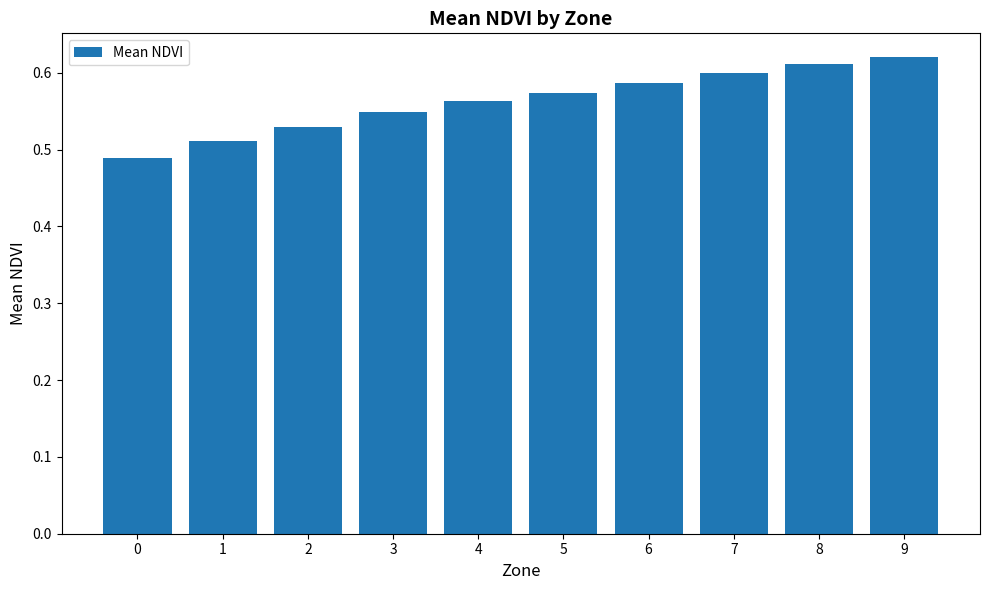

Rank the categories by value from lowest to highest.

0, 1, 2, 3, 4, 5, 6, 7, 8, 9